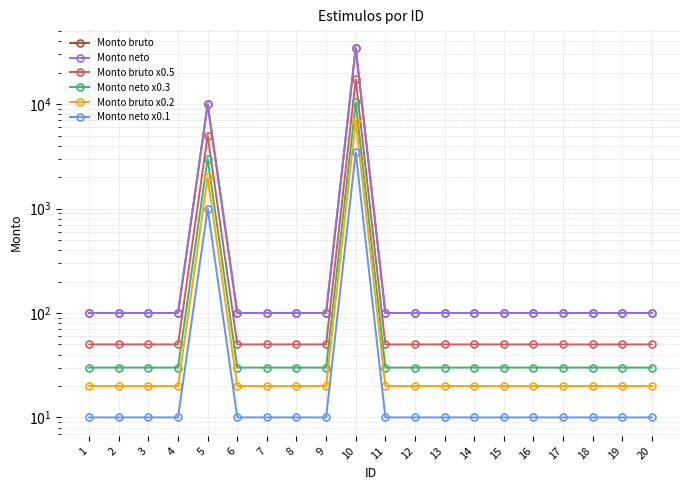

The value of Monto bruto x0.5 at 3 is 82. True or false?

False